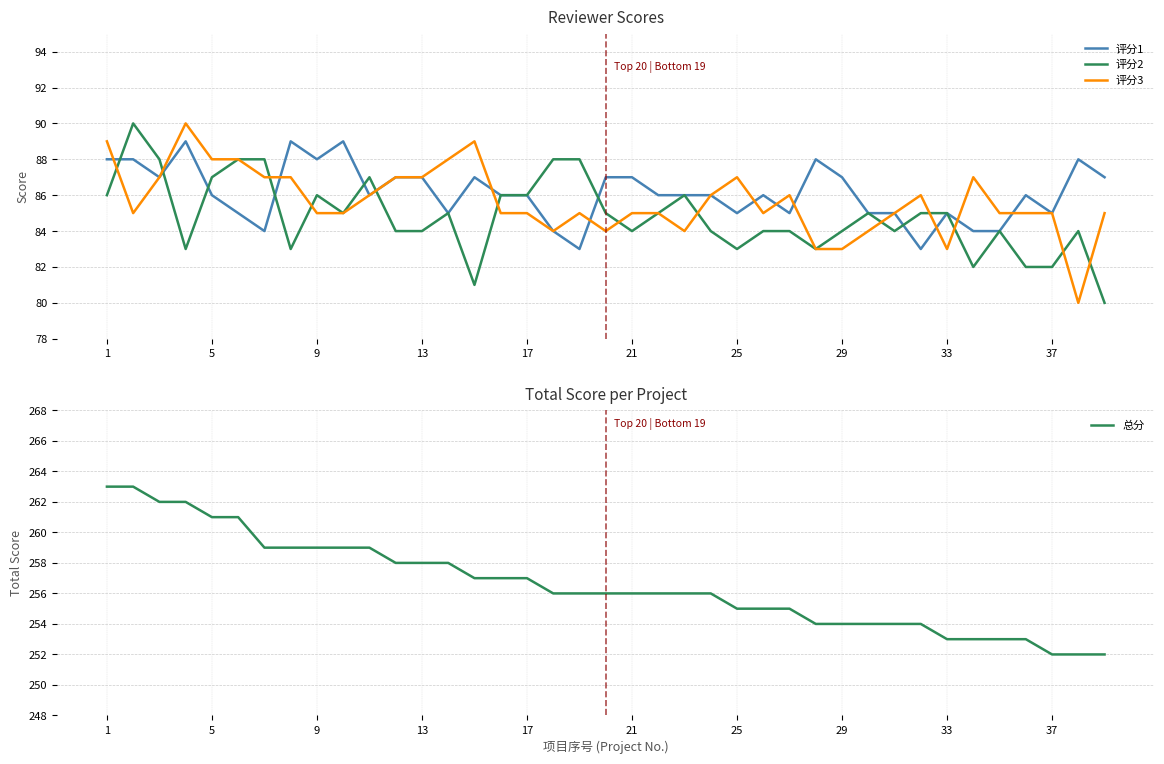

True or false: 总分 has more than 2 points higher than both neighbors.

False